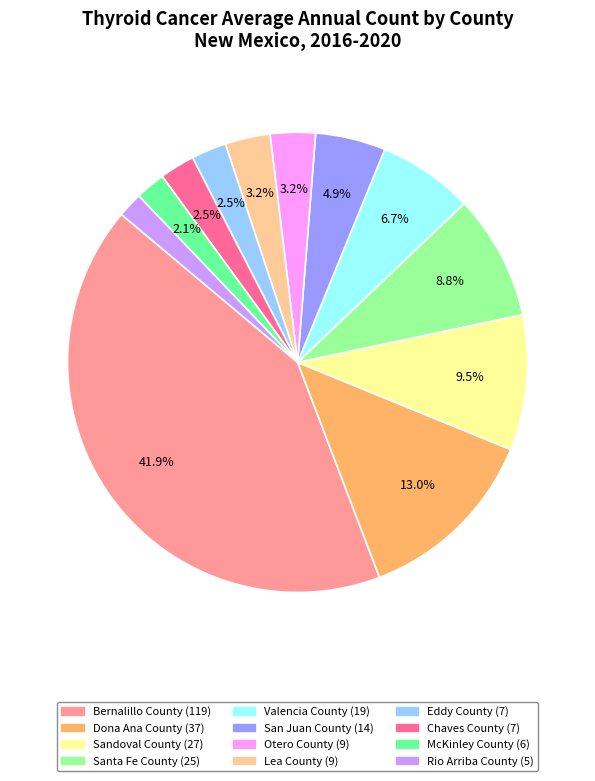

To the nearest percent, what is the combined percentage of Sandoval County and Lea County?

13%